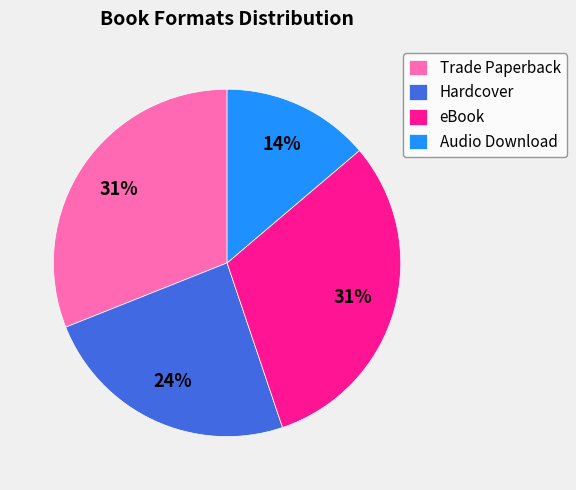

What is the smallest slice in the pie chart?

Audio Download